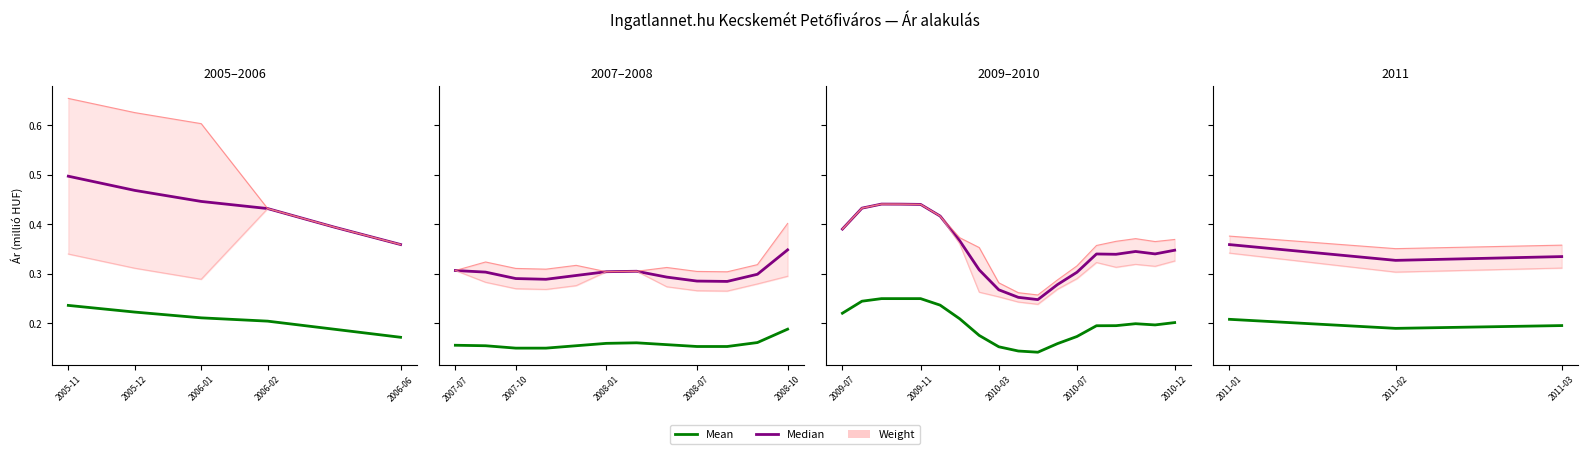

What are all the series names shown in the legend?

Mean, Median, Weight